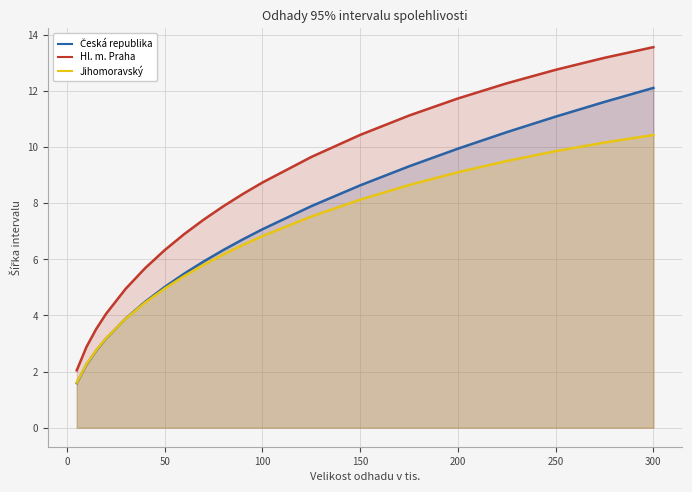

What is the greatest value displayed?

13.6